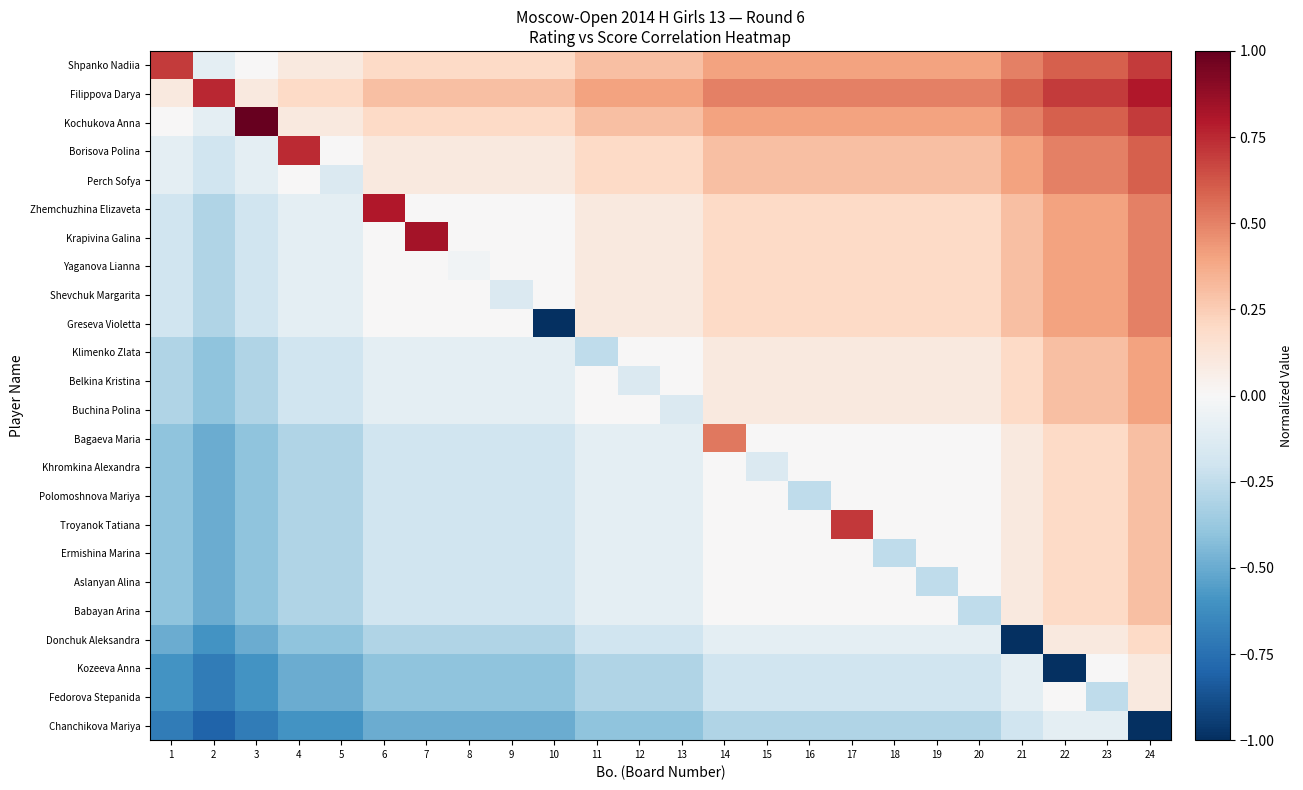

Reading left to right, extract all data points from this chart.

Shpanko Nadiia: 1=0.7	2=-0.1	3=0.0	4=0.1	5=0.1	6=0.2	7=0.2	8=0.2	9=0.2	10=0.2	11=0.3	12=0.3	13=0.3	14=0.4	15=0.4	16=0.4	17=0.4	18=0.4	19=0.4	20=0.4	21=0.5	22=0.6	23=0.6	24=0.7
Filippova Darya: 1=0.1	2=0.8	3=0.1	4=0.2	5=0.2	6=0.3	7=0.3	8=0.3	9=0.3	10=0.3	11=0.4	12=0.4	13=0.4	14=0.5	15=0.5	16=0.5	17=0.5	18=0.5	19=0.5	20=0.5	21=0.6	22=0.7	23=0.7	24=0.8
Kochukova Anna: 1=0.0	2=-0.1	3=1.0	4=0.1	5=0.1	6=0.2	7=0.2	8=0.2	9=0.2	10=0.2	11=0.3	12=0.3	13=0.3	14=0.4	15=0.4	16=0.4	17=0.4	18=0.4	19=0.4	20=0.4	21=0.5	22=0.6	23=0.6	24=0.7
Borisova Polina: 1=-0.1	2=-0.2	3=-0.1	4=0.7	5=0.0	6=0.1	7=0.1	8=0.1	9=0.1	10=0.1	11=0.2	12=0.2	13=0.2	14=0.3	15=0.3	16=0.3	17=0.3	18=0.3	19=0.3	20=0.3	21=0.4	22=0.5	23=0.5	24=0.6
Perch Sofya: 1=-0.1	2=-0.2	3=-0.1	4=0.0	5=-0.1	6=0.1	7=0.1	8=0.1	9=0.1	10=0.1	11=0.2	12=0.2	13=0.2	14=0.3	15=0.3	16=0.3	17=0.3	18=0.3	19=0.3	20=0.3	21=0.4	22=0.5	23=0.5	24=0.6
Zhemchuzhina Elizaveta: 1=-0.2	2=-0.3	3=-0.2	4=-0.1	5=-0.1	6=0.8	7=0.0	8=0.0	9=0.0	10=0.0	11=0.1	12=0.1	13=0.1	14=0.2	15=0.2	16=0.2	17=0.2	18=0.2	19=0.2	20=0.2	21=0.3	22=0.4	23=0.4	24=0.5
Krapivina Galina: 1=-0.2	2=-0.3	3=-0.2	4=-0.1	5=-0.1	6=0.0	7=0.8	8=0.0	9=0.0	10=0.0	11=0.1	12=0.1	13=0.1	14=0.2	15=0.2	16=0.2	17=0.2	18=0.2	19=0.2	20=0.2	21=0.3	22=0.4	23=0.4	24=0.5
Yaganova Lianna: 1=-0.2	2=-0.3	3=-0.2	4=-0.1	5=-0.1	6=0.0	7=0.0	8=-0.0	9=0.0	10=0.0	11=0.1	12=0.1	13=0.1	14=0.2	15=0.2	16=0.2	17=0.2	18=0.2	19=0.2	20=0.2	21=0.3	22=0.4	23=0.4	24=0.5
Shevchuk Margarita: 1=-0.2	2=-0.3	3=-0.2	4=-0.1	5=-0.1	6=0.0	7=0.0	8=0.0	9=-0.1	10=0.0	11=0.1	12=0.1	13=0.1	14=0.2	15=0.2	16=0.2	17=0.2	18=0.2	19=0.2	20=0.2	21=0.3	22=0.4	23=0.4	24=0.5
Greseva Violetta: 1=-0.2	2=-0.3	3=-0.2	4=-0.1	5=-0.1	6=0.0	7=0.0	8=0.0	9=0.0	10=-1.0	11=0.1	12=0.1	13=0.1	14=0.2	15=0.2	16=0.2	17=0.2	18=0.2	19=0.2	20=0.2	21=0.3	22=0.4	23=0.4	24=0.5
Klimenko Zlata: 1=-0.3	2=-0.4	3=-0.3	4=-0.2	5=-0.2	6=-0.1	7=-0.1	8=-0.1	9=-0.1	10=-0.1	11=-0.3	12=0.0	13=0.0	14=0.1	15=0.1	16=0.1	17=0.1	18=0.1	19=0.1	20=0.1	21=0.2	22=0.3	23=0.3	24=0.4
Belkina Kristina: 1=-0.3	2=-0.4	3=-0.3	4=-0.2	5=-0.2	6=-0.1	7=-0.1	8=-0.1	9=-0.1	10=-0.1	11=0.0	12=-0.1	13=0.0	14=0.1	15=0.1	16=0.1	17=0.1	18=0.1	19=0.1	20=0.1	21=0.2	22=0.3	23=0.3	24=0.4
Buchina Polina: 1=-0.3	2=-0.4	3=-0.3	4=-0.2	5=-0.2	6=-0.1	7=-0.1	8=-0.1	9=-0.1	10=-0.1	11=0.0	12=0.0	13=-0.1	14=0.1	15=0.1	16=0.1	17=0.1	18=0.1	19=0.1	20=0.1	21=0.2	22=0.3	23=0.3	24=0.4
Bagaeva Maria: 1=-0.4	2=-0.5	3=-0.4	4=-0.3	5=-0.3	6=-0.2	7=-0.2	8=-0.2	9=-0.2	10=-0.2	11=-0.1	12=-0.1	13=-0.1	14=0.5	15=0.0	16=0.0	17=0.0	18=0.0	19=0.0	20=0.0	21=0.1	22=0.2	23=0.2	24=0.3
Khromkina Alexandra: 1=-0.4	2=-0.5	3=-0.4	4=-0.3	5=-0.3	6=-0.2	7=-0.2	8=-0.2	9=-0.2	10=-0.2	11=-0.1	12=-0.1	13=-0.1	14=0.0	15=-0.1	16=0.0	17=0.0	18=0.0	19=0.0	20=0.0	21=0.1	22=0.2	23=0.2	24=0.3
Polomoshnova Mariya: 1=-0.4	2=-0.5	3=-0.4	4=-0.3	5=-0.3	6=-0.2	7=-0.2	8=-0.2	9=-0.2	10=-0.2	11=-0.1	12=-0.1	13=-0.1	14=0.0	15=0.0	16=-0.3	17=0.0	18=0.0	19=0.0	20=0.0	21=0.1	22=0.2	23=0.2	24=0.3
Troyanok Tatiana: 1=-0.4	2=-0.5	3=-0.4	4=-0.3	5=-0.3	6=-0.2	7=-0.2	8=-0.2	9=-0.2	10=-0.2	11=-0.1	12=-0.1	13=-0.1	14=0.0	15=0.0	16=0.0	17=0.7	18=0.0	19=0.0	20=0.0	21=0.1	22=0.2	23=0.2	24=0.3
Ermishina Marina: 1=-0.4	2=-0.5	3=-0.4	4=-0.3	5=-0.3	6=-0.2	7=-0.2	8=-0.2	9=-0.2	10=-0.2	11=-0.1	12=-0.1	13=-0.1	14=0.0	15=0.0	16=0.0	17=0.0	18=-0.3	19=0.0	20=0.0	21=0.1	22=0.2	23=0.2	24=0.3
Aslanyan Alina: 1=-0.4	2=-0.5	3=-0.4	4=-0.3	5=-0.3	6=-0.2	7=-0.2	8=-0.2	9=-0.2	10=-0.2	11=-0.1	12=-0.1	13=-0.1	14=0.0	15=0.0	16=0.0	17=0.0	18=0.0	19=-0.3	20=0.0	21=0.1	22=0.2	23=0.2	24=0.3
Babayan Arina: 1=-0.4	2=-0.5	3=-0.4	4=-0.3	5=-0.3	6=-0.2	7=-0.2	8=-0.2	9=-0.2	10=-0.2	11=-0.1	12=-0.1	13=-0.1	14=0.0	15=0.0	16=0.0	17=0.0	18=0.0	19=0.0	20=-0.3	21=0.1	22=0.2	23=0.2	24=0.3
Donchuk Aleksandra: 1=-0.5	2=-0.6	3=-0.5	4=-0.4	5=-0.4	6=-0.3	7=-0.3	8=-0.3	9=-0.3	10=-0.3	11=-0.2	12=-0.2	13=-0.2	14=-0.1	15=-0.1	16=-0.1	17=-0.1	18=-0.1	19=-0.1	20=-0.1	21=-1.0	22=0.1	23=0.1	24=0.2
Kozeeva Anna: 1=-0.6	2=-0.7	3=-0.6	4=-0.5	5=-0.5	6=-0.4	7=-0.4	8=-0.4	9=-0.4	10=-0.4	11=-0.3	12=-0.3	13=-0.3	14=-0.2	15=-0.2	16=-0.2	17=-0.2	18=-0.2	19=-0.2	20=-0.2	21=-0.1	22=-1.0	23=0.0	24=0.1
Fedorova Stepanida: 1=-0.6	2=-0.7	3=-0.6	4=-0.5	5=-0.5	6=-0.4	7=-0.4	8=-0.4	9=-0.4	10=-0.4	11=-0.3	12=-0.3	13=-0.3	14=-0.2	15=-0.2	16=-0.2	17=-0.2	18=-0.2	19=-0.2	20=-0.2	21=-0.1	22=0.0	23=-0.3	24=0.1
Chanchikova Mariya: 1=-0.7	2=-0.8	3=-0.7	4=-0.6	5=-0.6	6=-0.5	7=-0.5	8=-0.5	9=-0.5	10=-0.5	11=-0.4	12=-0.4	13=-0.4	14=-0.3	15=-0.3	16=-0.3	17=-0.3	18=-0.3	19=-0.3	20=-0.3	21=-0.2	22=-0.1	23=-0.1	24=-1.0